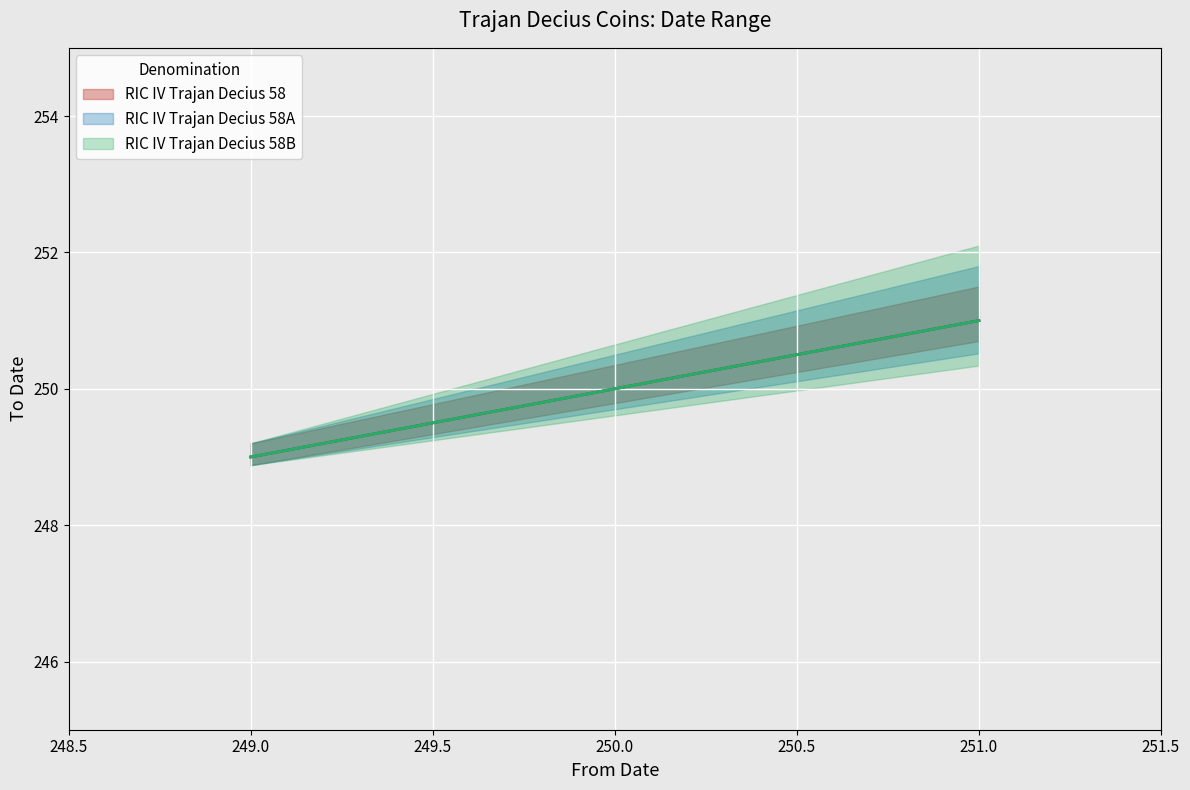

Read the RIC IV Trajan Decius 58B value at 251.

251